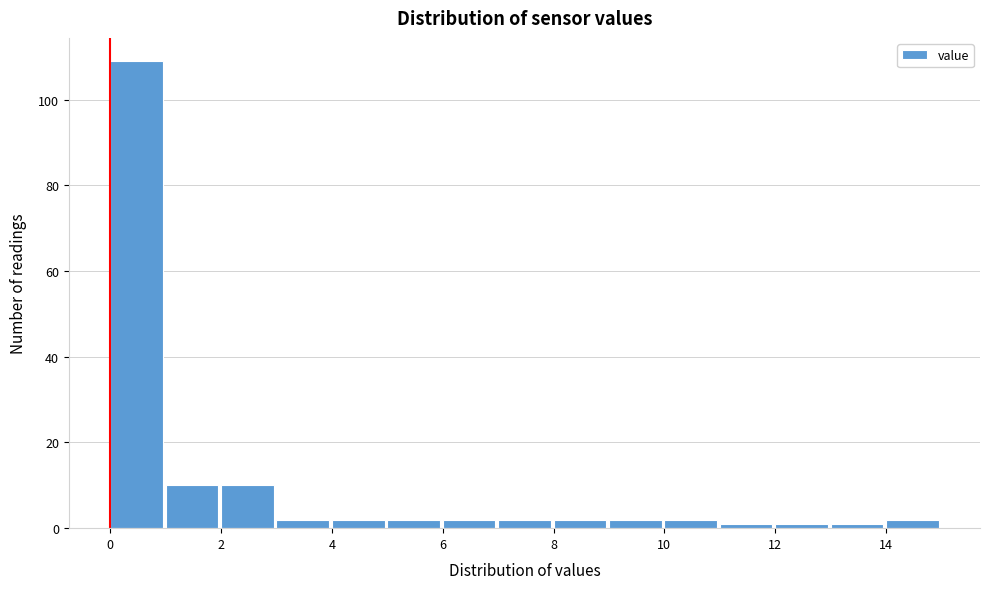

How tall is the bar that spans 4 to 5 on the x-axis? The values are not printed on the chart, so give them approximately, as read against the axis.

2